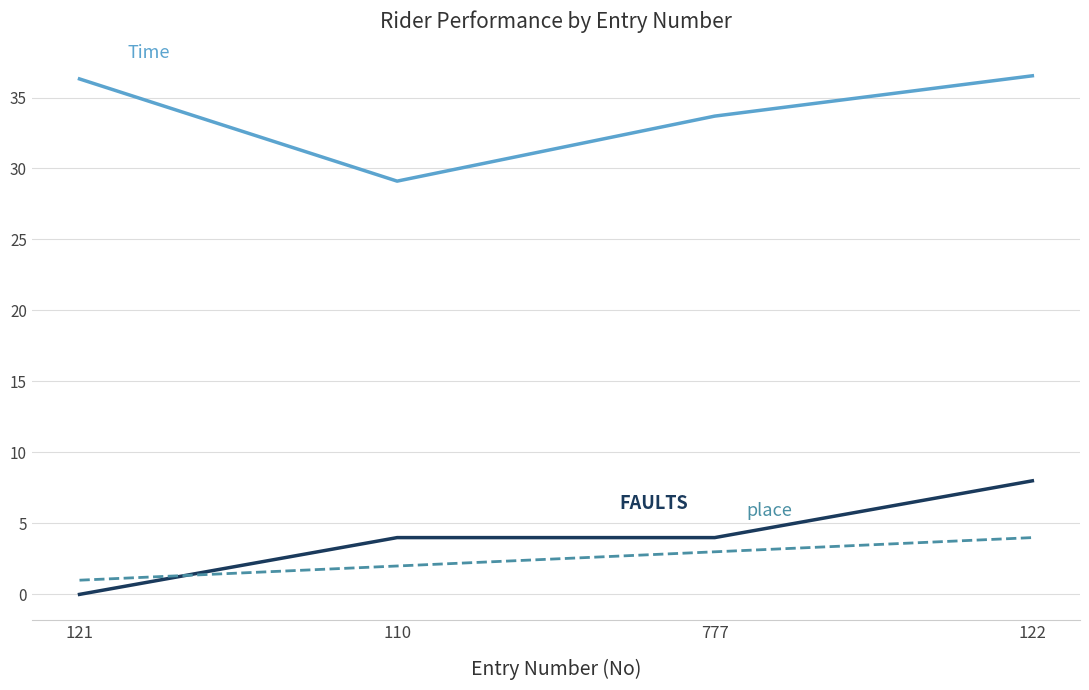

Which label corresponds to the smallest value in the chart?

121